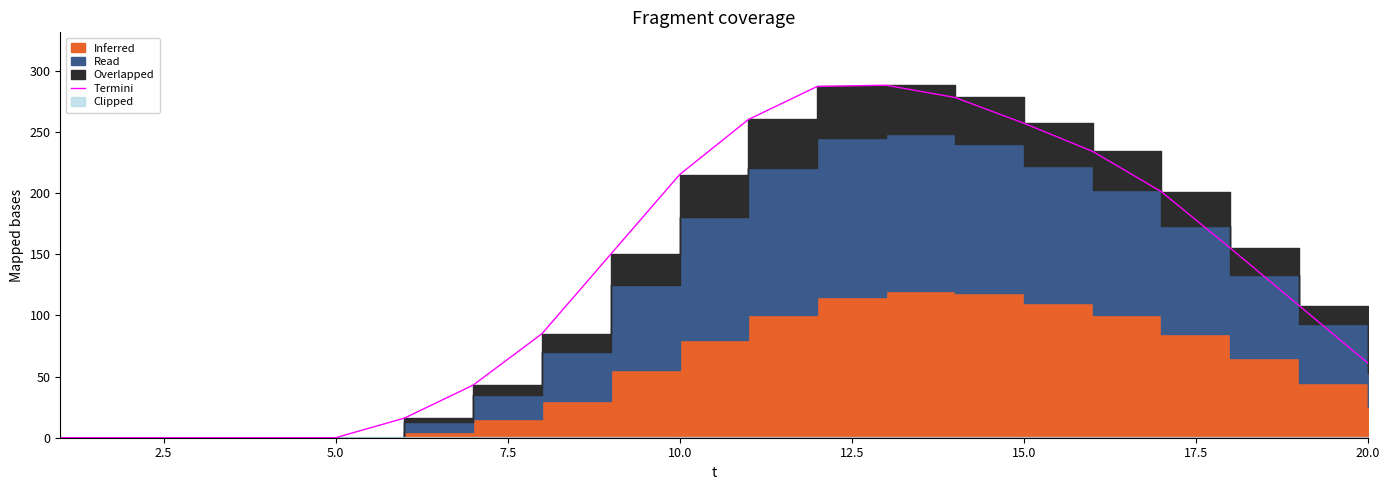

How many categories are shown in the chart?

20